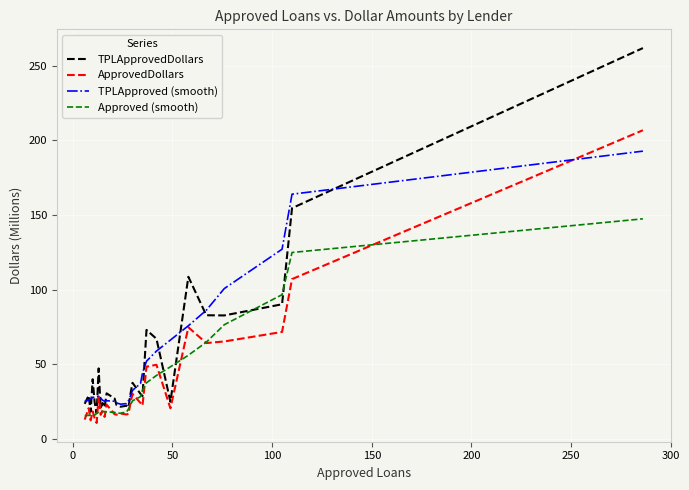

Rank the series by their maximum value, from lowest to highest.

Approved (smooth), TPLApproved (smooth), ApprovedDollars, TPLApprovedDollars